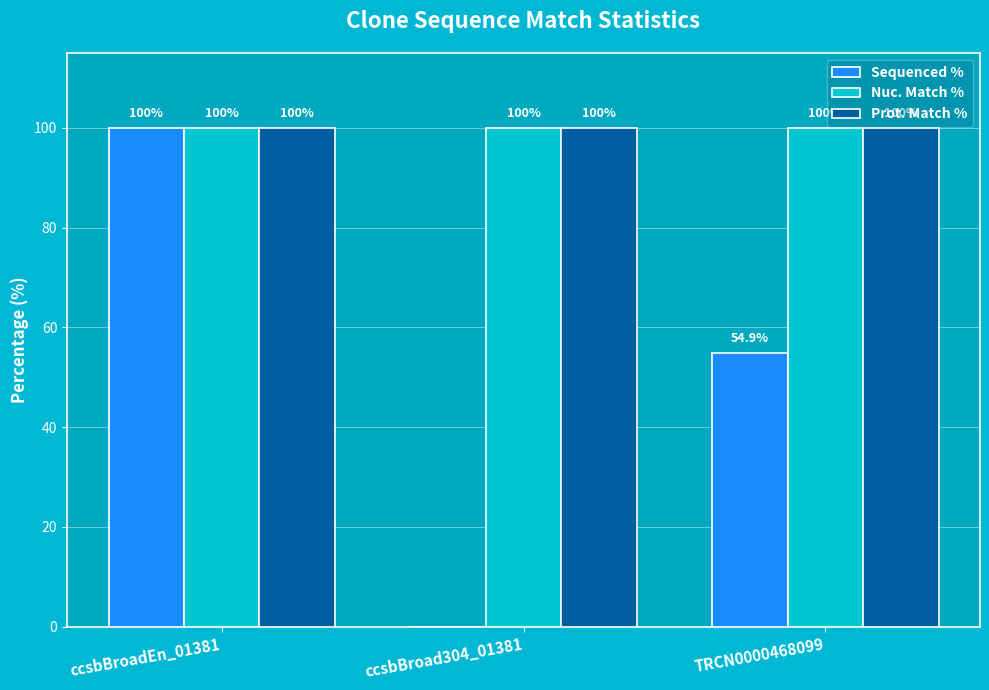

What is the sum of the Nuc. Match % values at TRCN0000468099 and ccsbBroad304_01381?

200.0